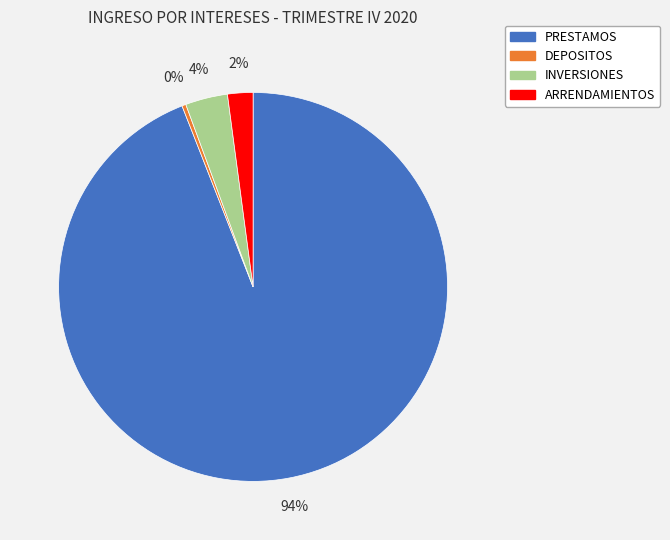

To the nearest percent, what percentage of the pie is INVERSIONES?

4%